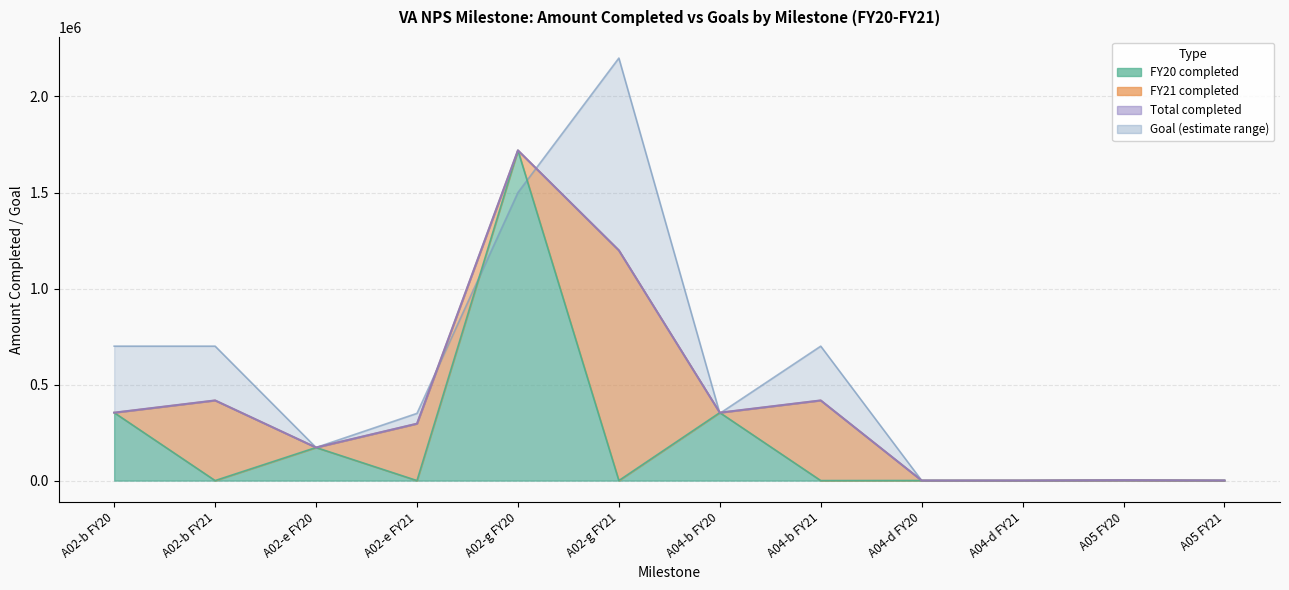

What is the spread (max minus min) of values at A02-g FY20?

219400